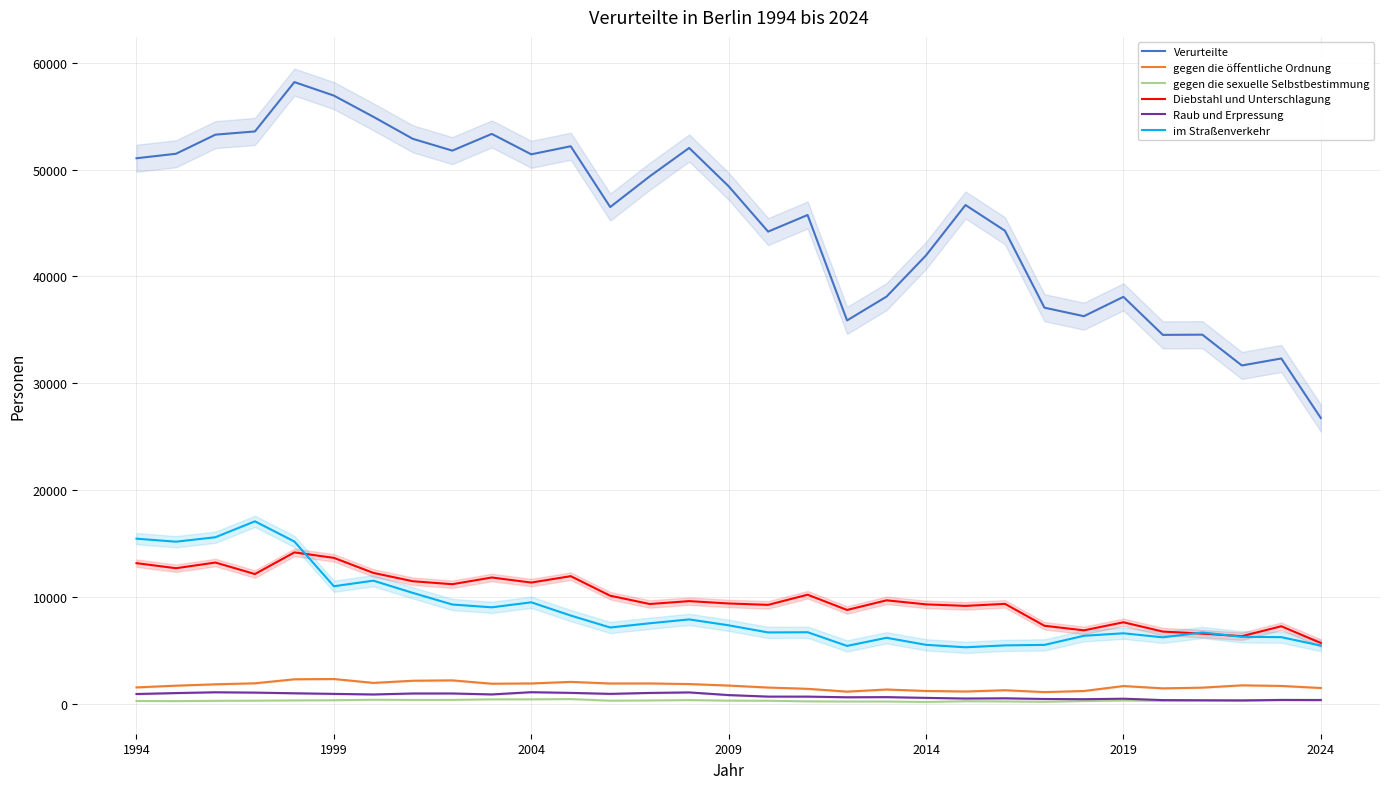

The Verurteilte series shows 48435 at 2009. True or false?

True